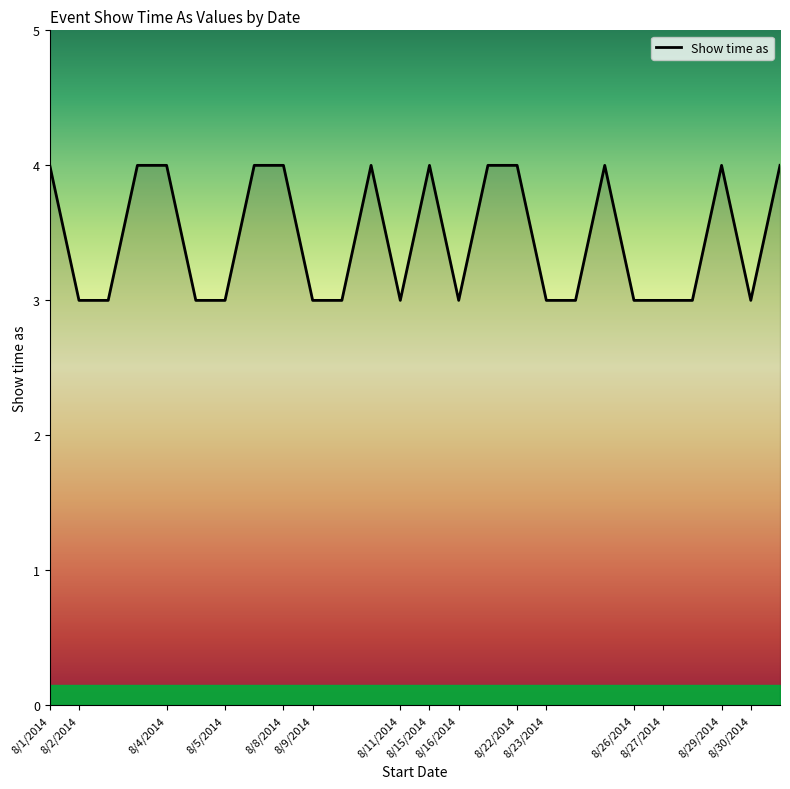

What is the smallest value displayed?

3